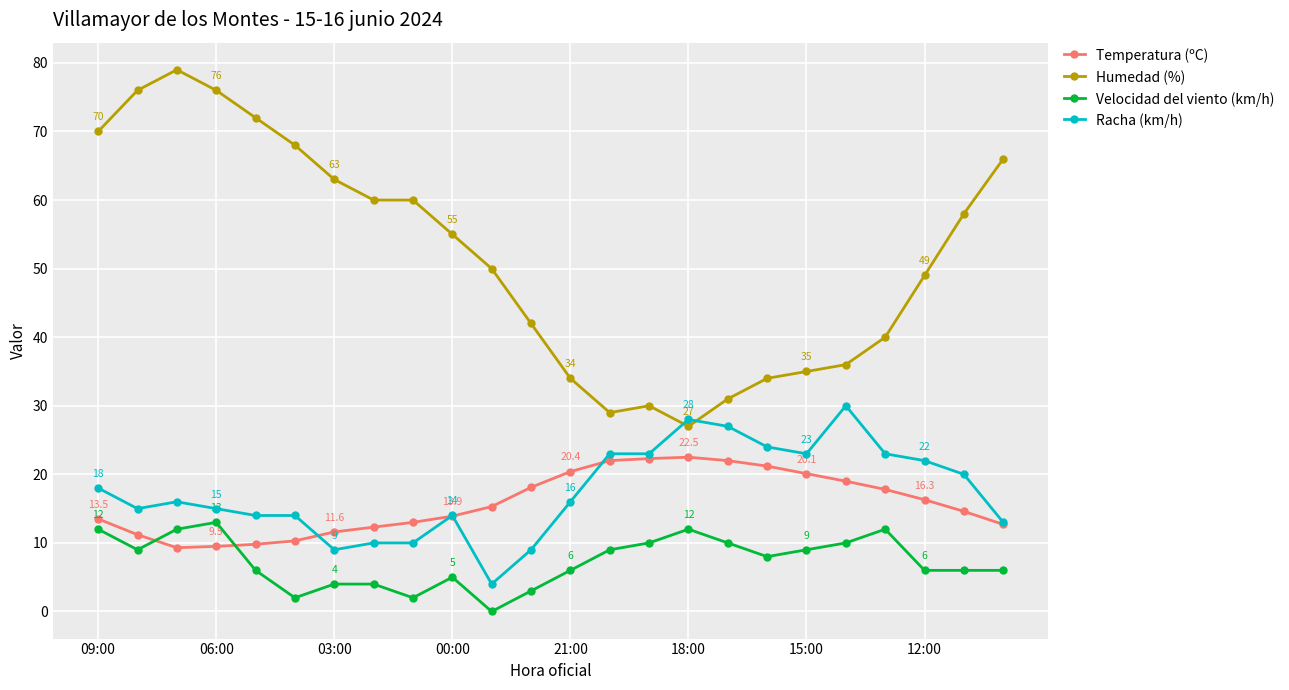

True or false: Racha (km/h) has more than 1 interior local peaks.

True